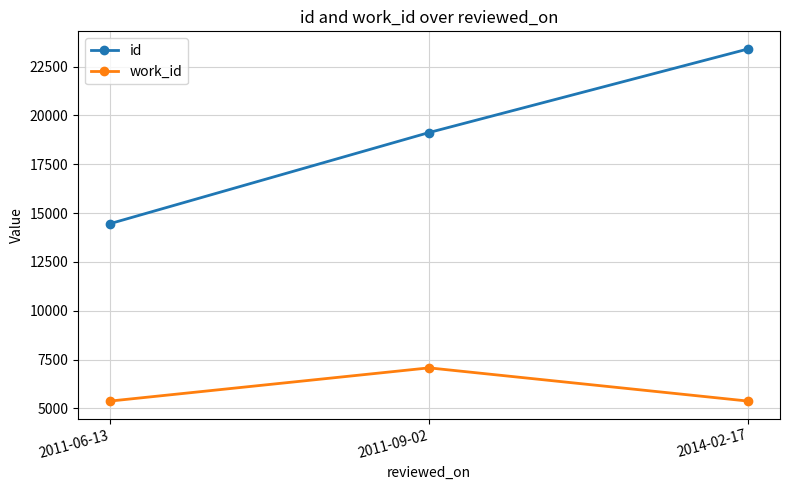

How many distinct data groups are displayed?

2